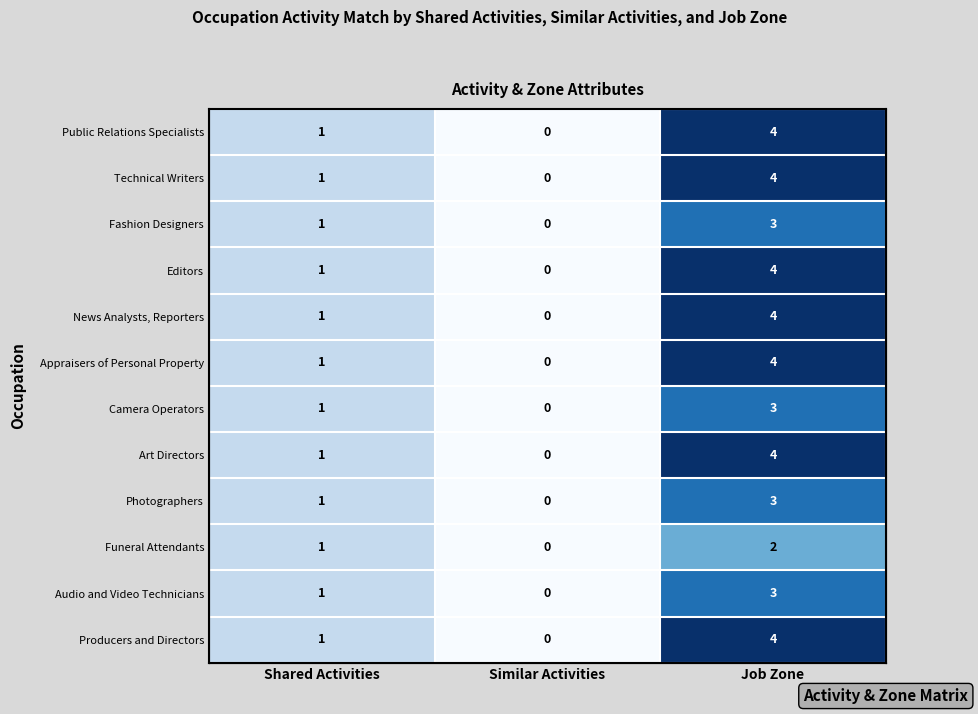

True or false: Public Relations Specialists has a value of 0 at Similar Activities.

True